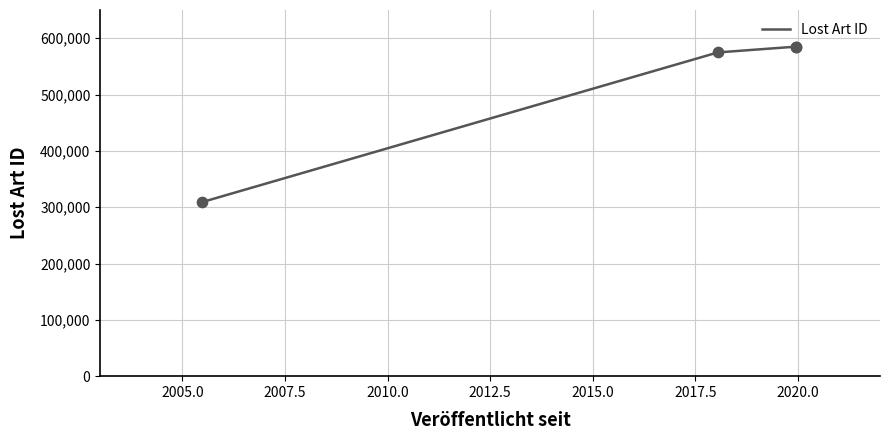

True or false: there are more than 2 points higher than both neighbors.

False